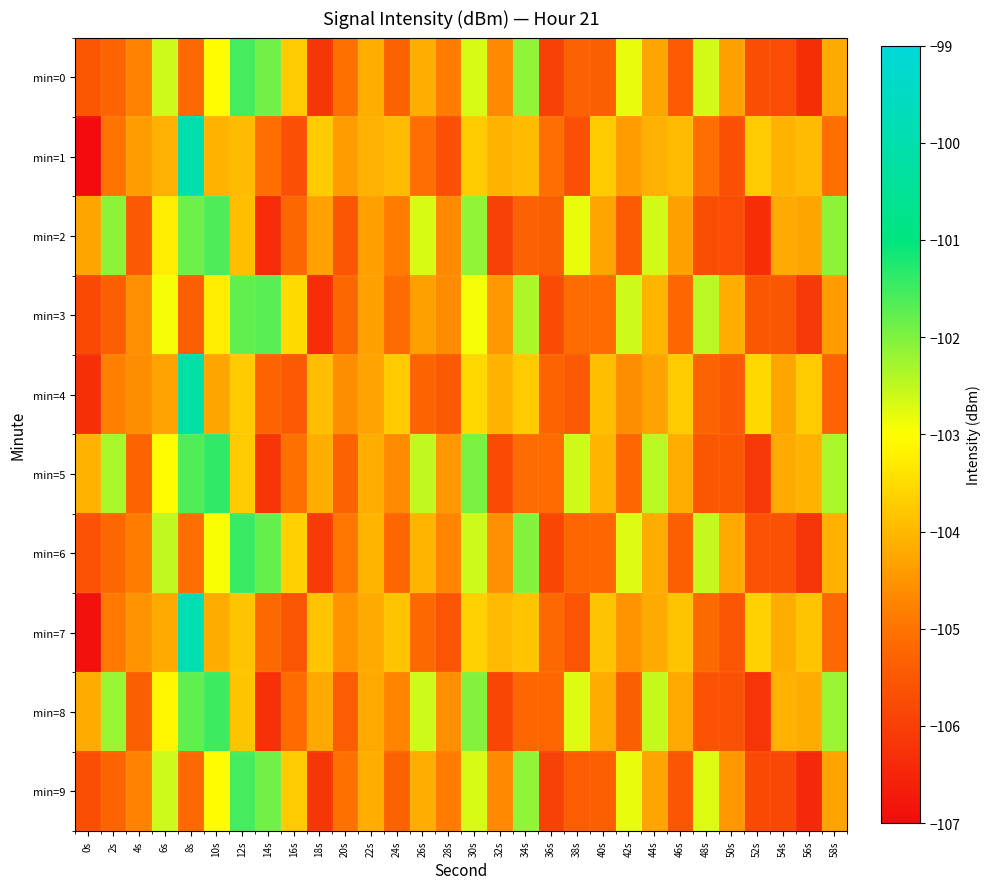

Reading left to right, extract all data points from this chart.

min=0: 0s=-105.5	2s=-105.3	4s=-104.8	6s=-102.6	8s=-105.2	10s=-103.1	12s=-101.6	14s=-101.9	16s=-103.7	18s=-106.2	20s=-105.0	22s=-104.1	24s=-105.3	26s=-104.1	28s=-104.8	30s=-102.7	32s=-104.7	34s=-102.2	36s=-106.0	38s=-105.3	40s=-105.3	42s=-102.8	44s=-104.3	46s=-105.4	48s=-102.6	50s=-104.3	52s=-105.7	54s=-105.7	56s=-106.3	58s=-104.2
min=1: 0s=-107.0	2s=-105.0	4s=-104.4	6s=-104.1	8s=-100.0	10s=-104.1	12s=-103.9	14s=-105.1	16s=-105.7	18s=-103.7	20s=-104.4	22s=-104.1	24s=-103.9	26s=-105.1	28s=-105.7	30s=-103.7	32s=-104.1	34s=-103.9	36s=-105.1	38s=-105.7	40s=-103.7	42s=-104.4	44s=-104.1	46s=-103.9	48s=-105.1	50s=-105.7	52s=-103.7	54s=-104.1	56s=-103.9	58s=-105.1
min=2: 0s=-104.3	2s=-102.1	4s=-105.5	6s=-103.3	8s=-101.9	10s=-101.6	12s=-103.9	14s=-106.4	16s=-105.2	18s=-104.3	20s=-105.5	22s=-104.3	24s=-104.8	26s=-102.7	28s=-104.7	30s=-102.2	32s=-106.0	34s=-105.3	36s=-105.3	38s=-102.8	40s=-104.3	42s=-105.4	44s=-102.6	46s=-104.3	48s=-105.7	50s=-105.7	52s=-106.3	54s=-104.2	56s=-104.3	58s=-102.1
min=3: 0s=-105.8	2s=-105.4	4s=-104.6	6s=-102.9	8s=-105.4	10s=-103.3	12s=-101.8	14s=-101.7	16s=-103.5	18s=-106.4	20s=-105.2	22s=-104.3	24s=-105.1	26s=-104.3	28s=-104.6	30s=-102.9	32s=-104.5	34s=-102.4	36s=-105.8	38s=-105.1	40s=-105.1	42s=-102.6	44s=-104.1	46s=-105.2	48s=-102.4	50s=-104.1	52s=-105.5	54s=-105.5	56s=-106.1	58s=-104.4
min=4: 0s=-106.3	2s=-104.8	4s=-104.6	6s=-104.3	8s=-100.2	10s=-104.3	12s=-103.7	14s=-105.3	16s=-105.5	18s=-103.9	20s=-104.6	22s=-104.3	24s=-103.7	26s=-105.3	28s=-105.5	30s=-103.5	32s=-104.1	34s=-103.7	36s=-105.3	38s=-105.5	40s=-103.9	42s=-104.6	44s=-104.3	46s=-103.7	48s=-105.3	50s=-105.5	52s=-103.5	54s=-104.3	56s=-103.7	58s=-105.3
min=5: 0s=-104.1	2s=-102.3	4s=-105.3	6s=-103.1	8s=-101.7	10s=-101.4	12s=-103.7	14s=-106.2	16s=-105.0	18s=-104.1	20s=-105.3	22s=-104.1	24s=-104.6	26s=-102.5	28s=-104.5	30s=-102.0	32s=-105.8	34s=-105.1	36s=-105.1	38s=-102.6	40s=-104.1	42s=-105.2	44s=-102.4	46s=-104.1	48s=-105.5	50s=-105.5	52s=-106.1	54s=-104.2	56s=-104.1	58s=-102.3
min=6: 0s=-105.6	2s=-105.2	4s=-104.9	6s=-102.5	8s=-105.1	10s=-103.0	12s=-101.5	14s=-101.8	16s=-103.6	18s=-106.1	20s=-104.9	22s=-104.0	24s=-105.2	26s=-104.0	28s=-104.7	30s=-102.6	32s=-104.6	34s=-102.1	36s=-105.9	38s=-105.2	40s=-105.2	42s=-102.7	44s=-104.2	46s=-105.3	48s=-102.5	50s=-104.2	52s=-105.6	54s=-105.6	56s=-106.2	58s=-104.1
min=7: 0s=-106.9	2s=-104.9	4s=-104.5	6s=-104.2	8s=-99.9	10s=-104.2	12s=-103.8	14s=-105.2	16s=-105.6	18s=-103.8	20s=-104.5	22s=-104.2	24s=-103.8	26s=-105.2	28s=-105.6	30s=-103.6	32s=-104.0	34s=-103.8	36s=-105.2	38s=-105.6	40s=-103.8	42s=-104.5	44s=-104.2	46s=-103.8	48s=-105.2	50s=-105.6	52s=-103.6	54s=-104.2	56s=-103.8	58s=-105.2
min=8: 0s=-104.2	2s=-102.2	4s=-105.4	6s=-103.2	8s=-101.8	10s=-101.5	12s=-103.8	14s=-106.3	16s=-105.1	18s=-104.2	20s=-105.4	22s=-104.2	24s=-104.7	26s=-102.6	28s=-104.6	30s=-102.1	32s=-105.9	34s=-105.2	36s=-105.2	38s=-102.7	40s=-104.2	42s=-105.3	44s=-102.5	46s=-104.2	48s=-105.6	50s=-105.6	52s=-106.2	54s=-104.1	56s=-104.2	58s=-102.2
min=9: 0s=-105.7	2s=-105.3	4s=-104.8	6s=-102.6	8s=-105.2	10s=-103.1	12s=-101.6	14s=-101.9	16s=-103.7	18s=-106.2	20s=-105.0	22s=-104.1	24s=-105.3	26s=-104.1	28s=-104.8	30s=-102.7	32s=-104.7	34s=-102.2	36s=-106.0	38s=-105.4	40s=-105.3	42s=-102.8	44s=-104.3	46s=-105.5	48s=-102.7	50s=-104.4	52s=-105.8	54s=-105.8	56s=-106.4	58s=-104.3